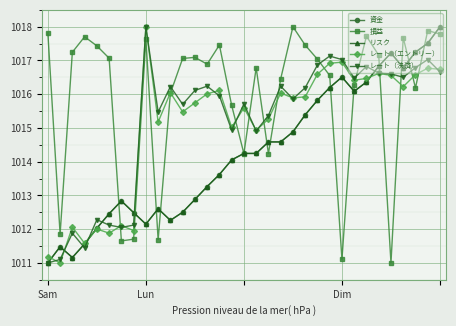

Which series has the largest total across all categories?

損益